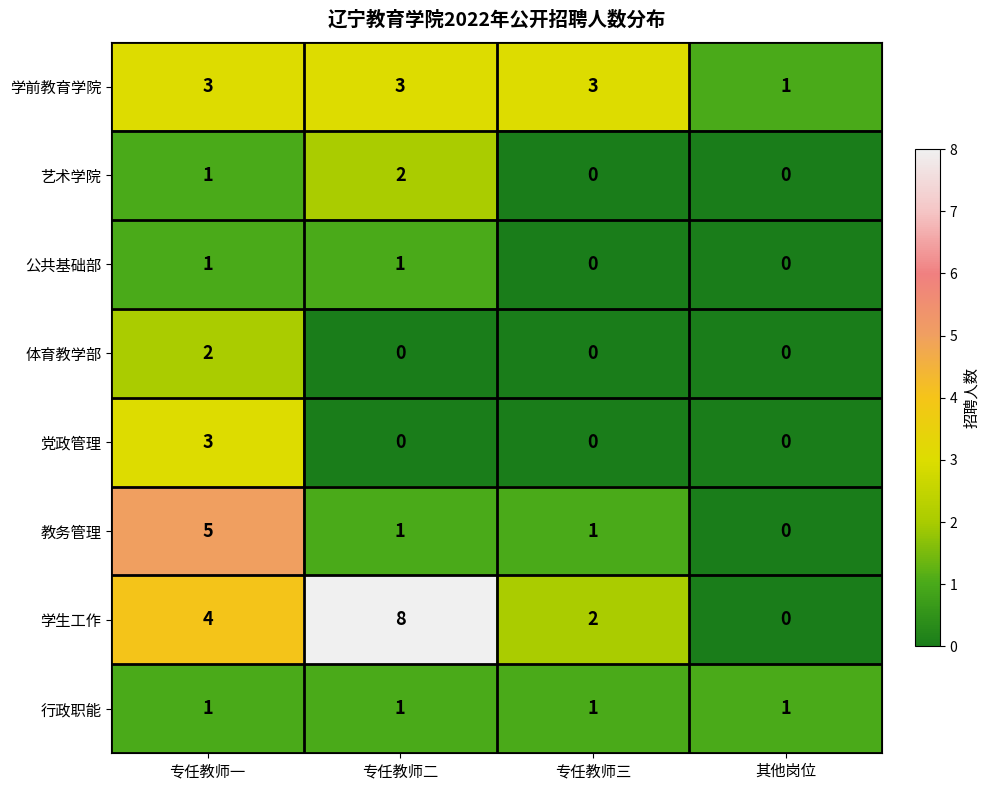

What is the total value across all series at 专任教师一?

20